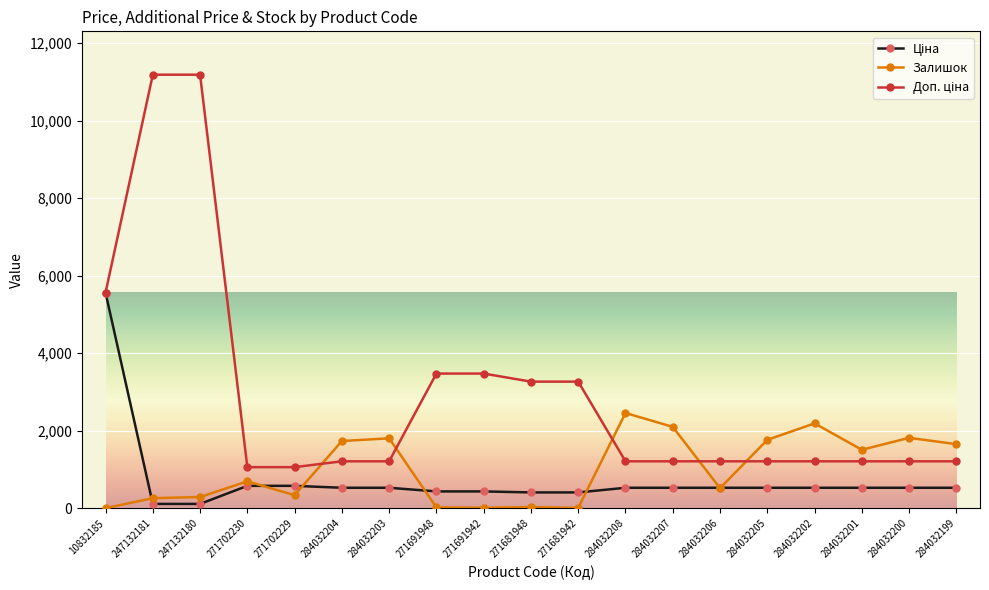

What is the maximum value for Залишок?

2457.0